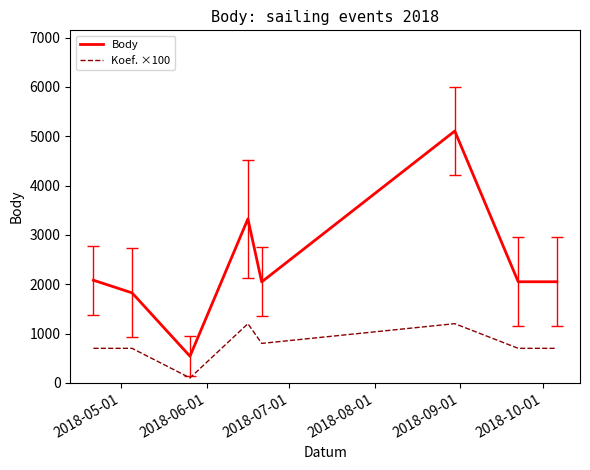

Which series has the largest total across all categories?

Body